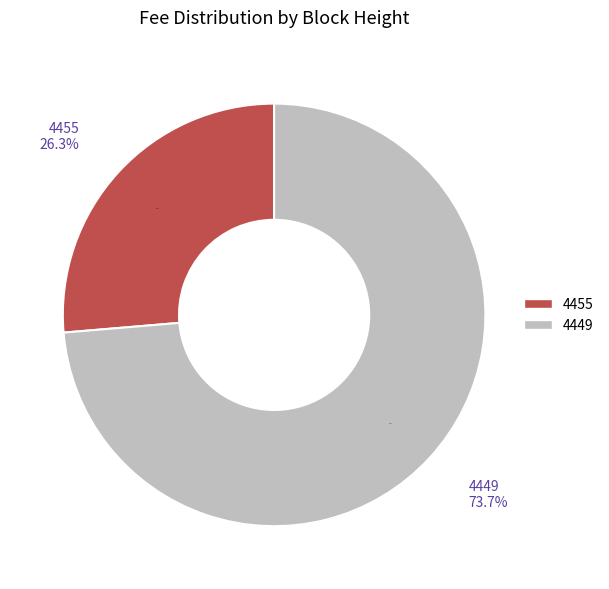

True or false: 4449 accounts for 74% of the total.

True